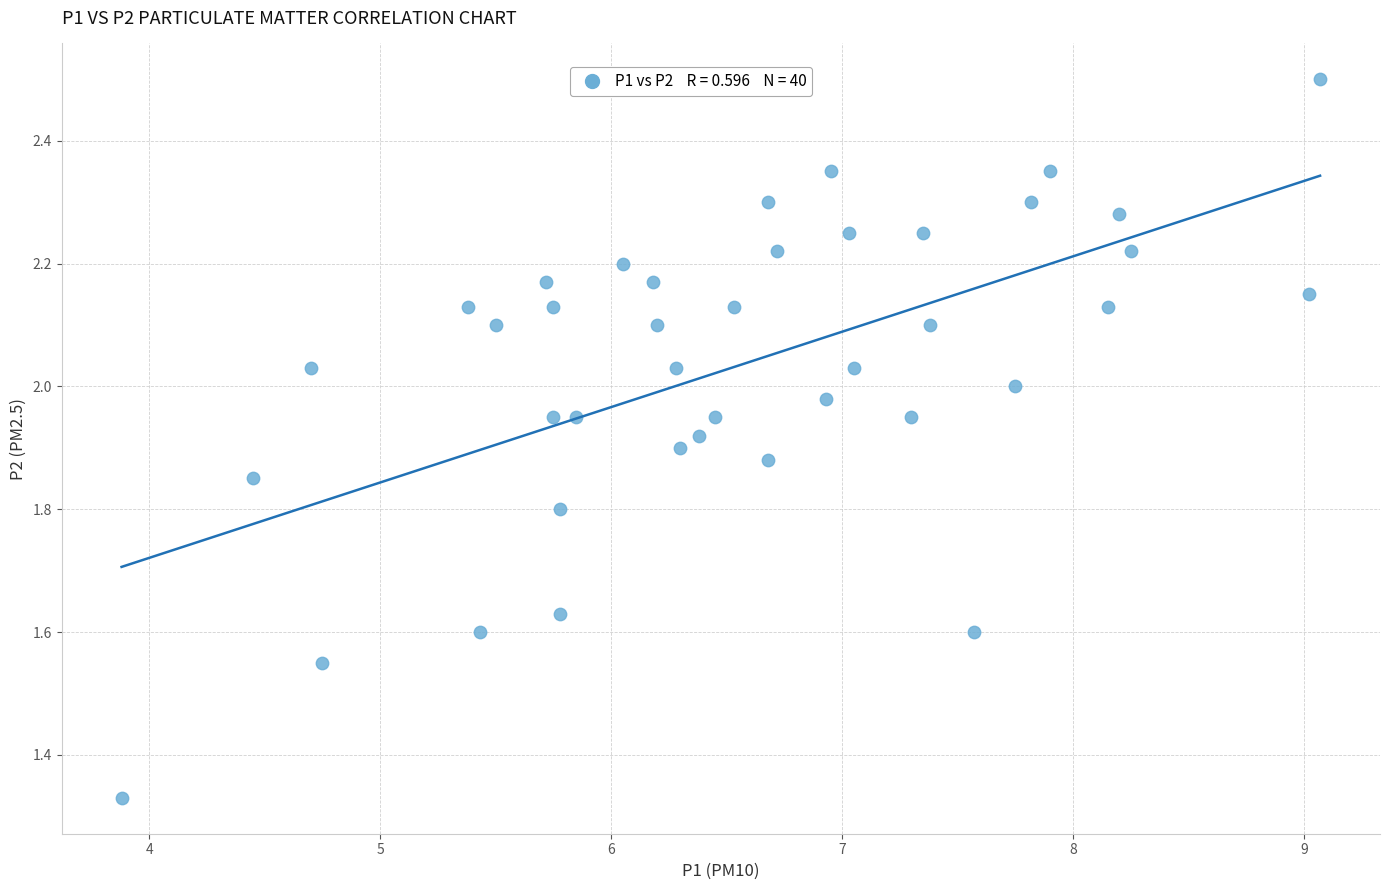

What is the range of Y values (max minus min)?

1.2